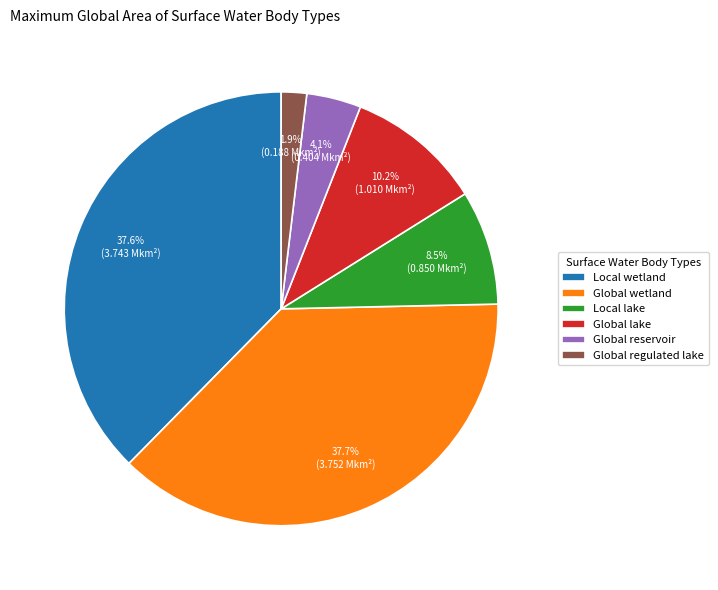

Which category has the smallest portion of the pie?

Global regulated lake